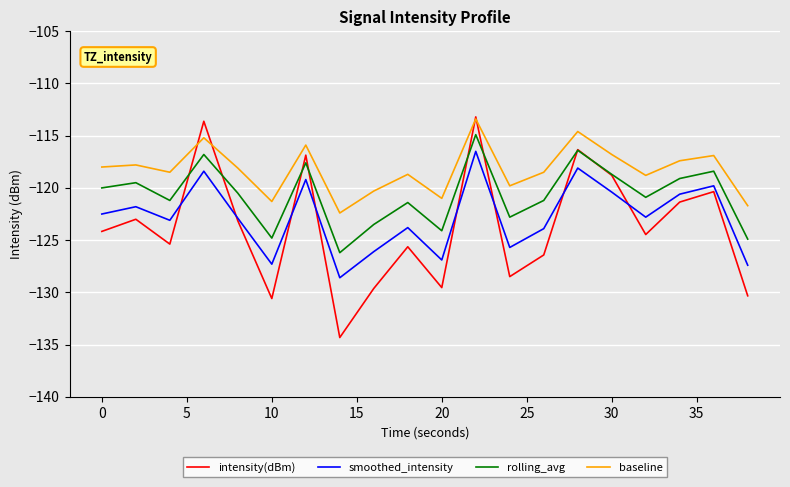

Which series has the largest total across all categories?

baseline